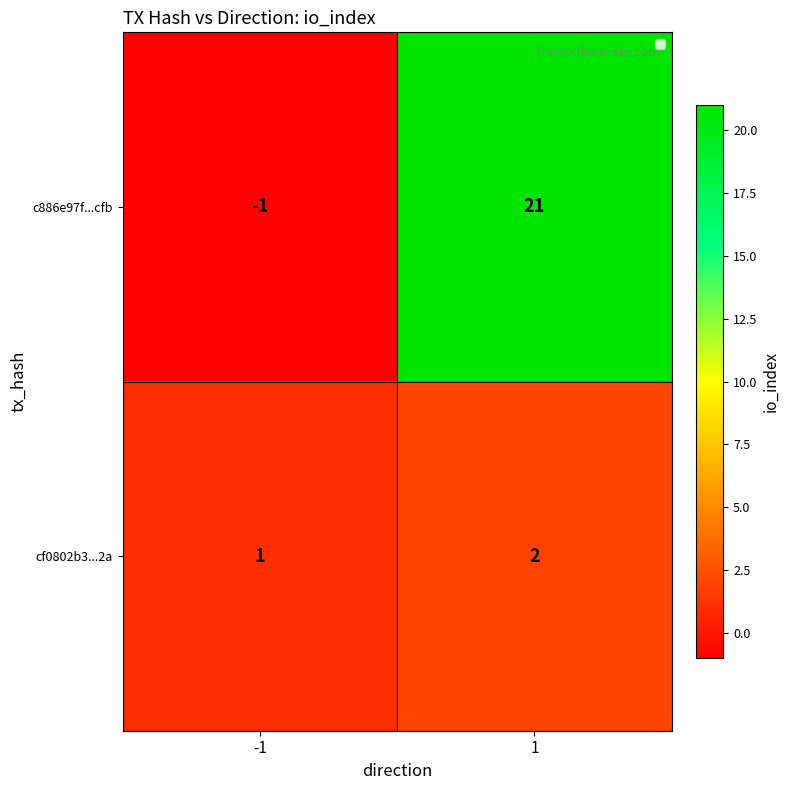

What is the difference between the highest and lowest values at 1?

19